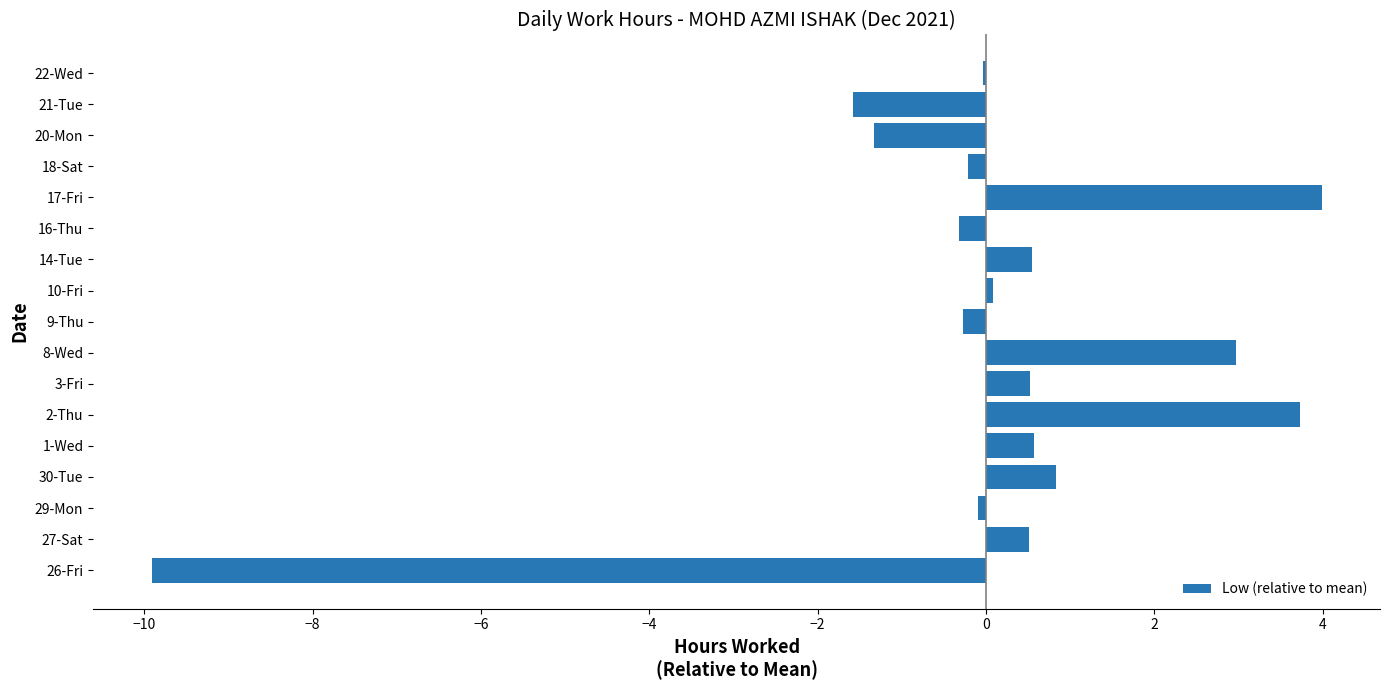

The chart shows a value of 0.8 at 30-Tue. True or false?

True